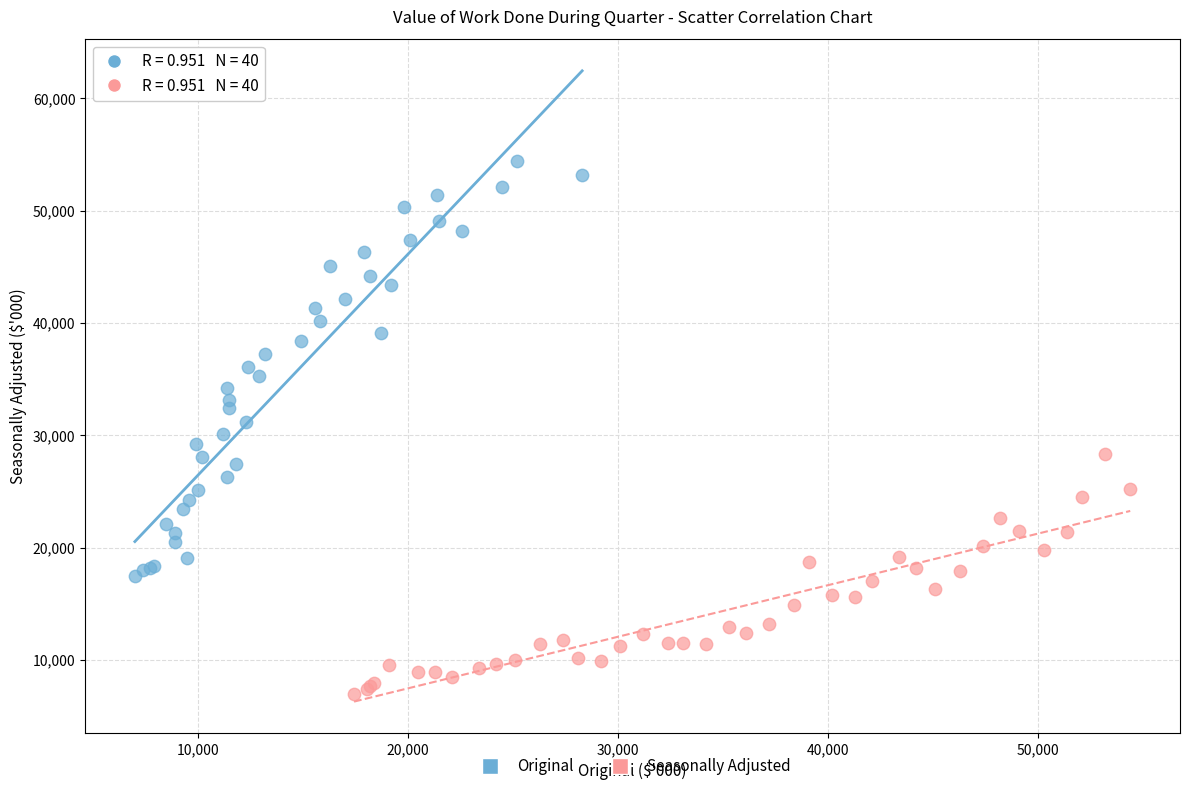

Which series has the largest Y range (max minus min)?

Original